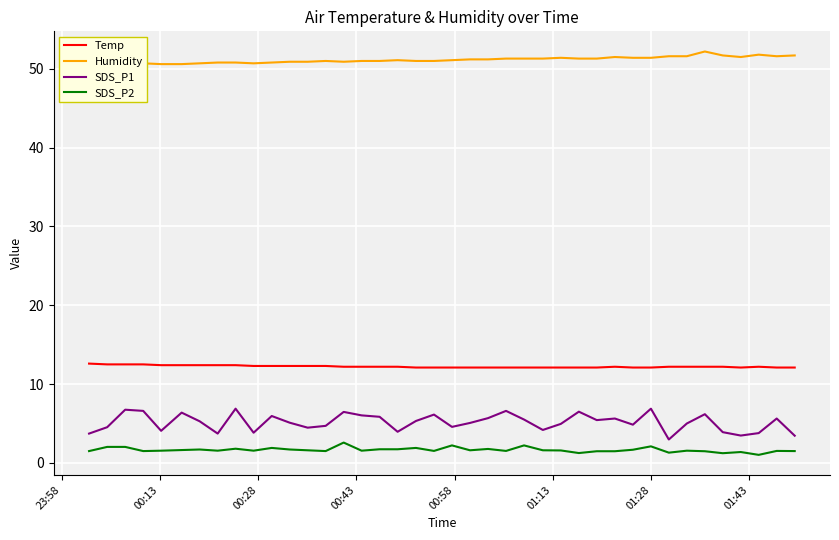

How many interior local peaks does the SDS_P1 series have?

12